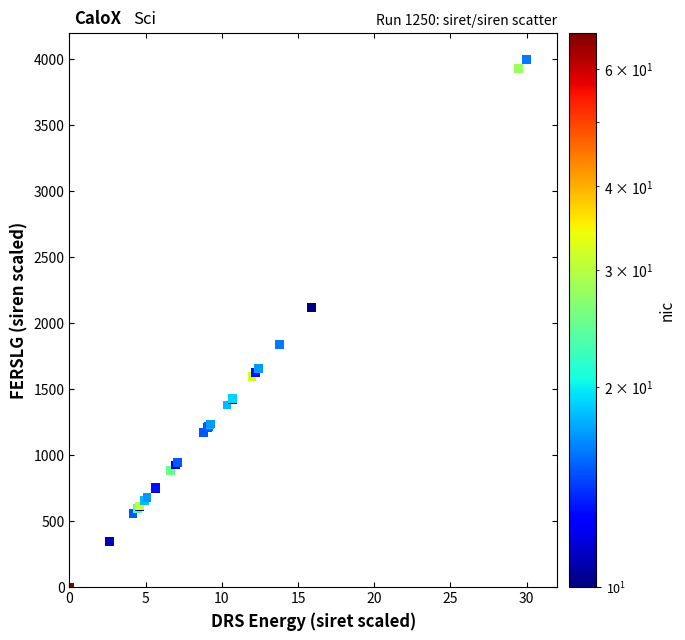

What Y value in the scatter plot is closest to 2000?

2117.4